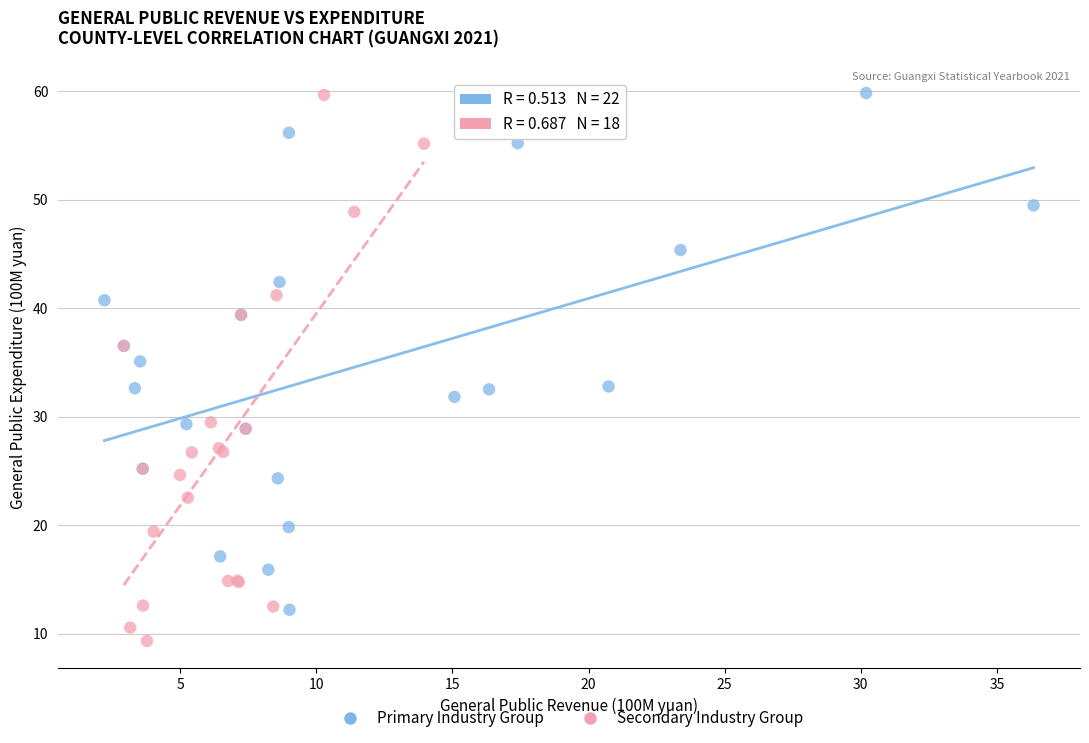

Which series contains the lowest Y value?

Secondary Industry Group